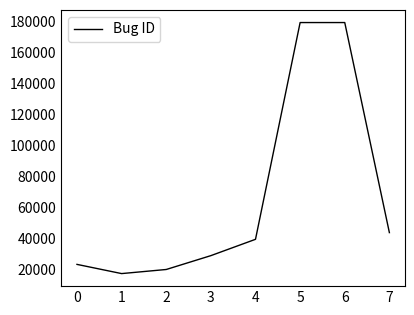

What is the change in value from 2 to 7?

+23797